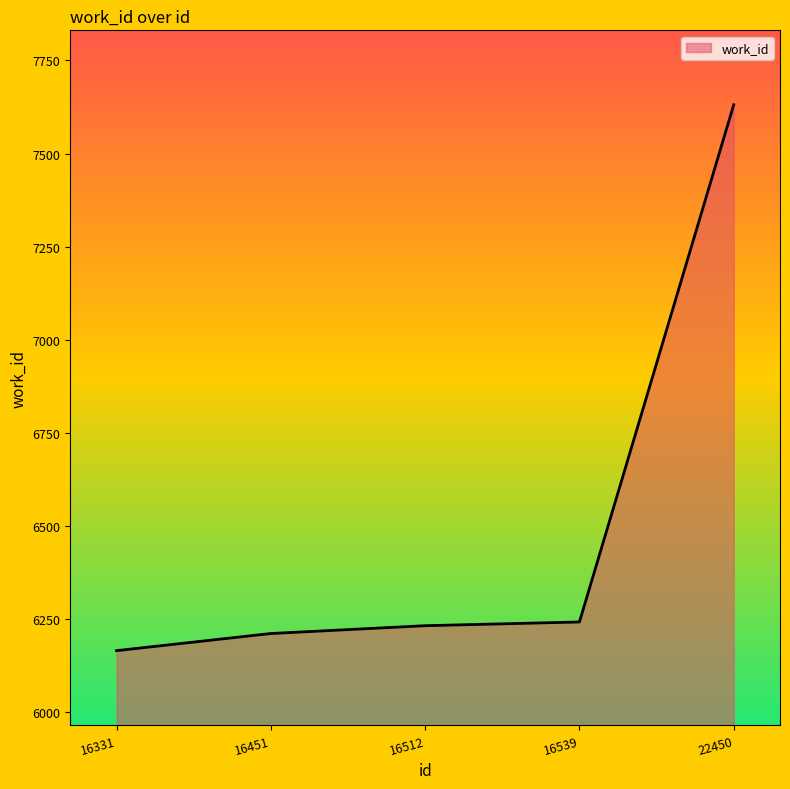

True or false: the data has more than 2 interior local peaks.

False